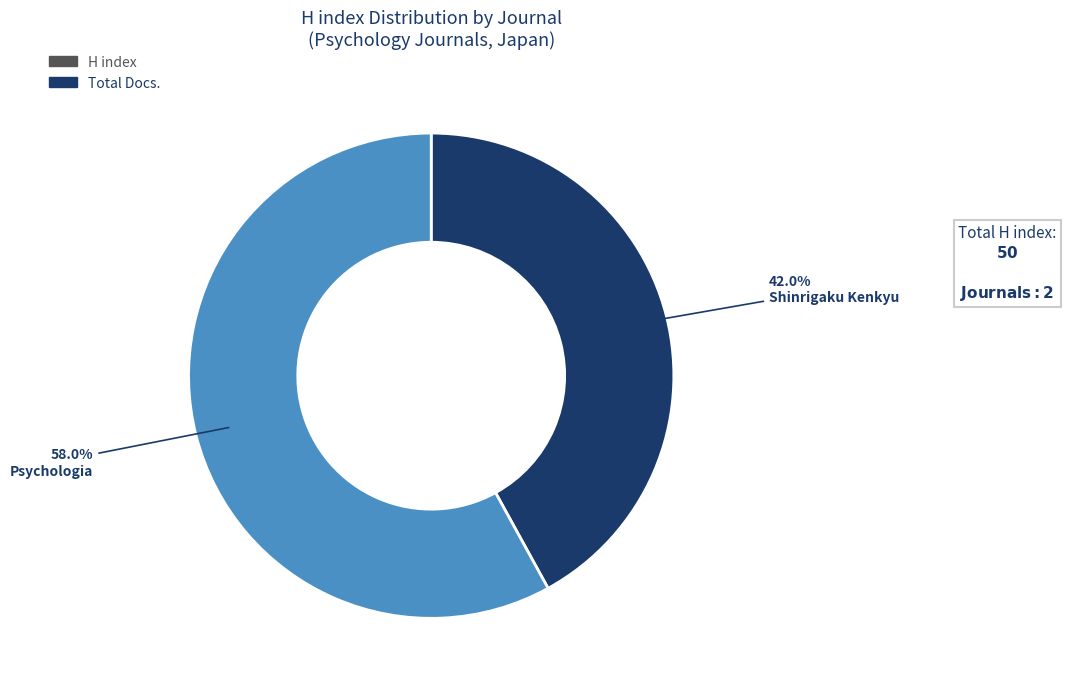

Is there a majority slice in this chart?

Yes